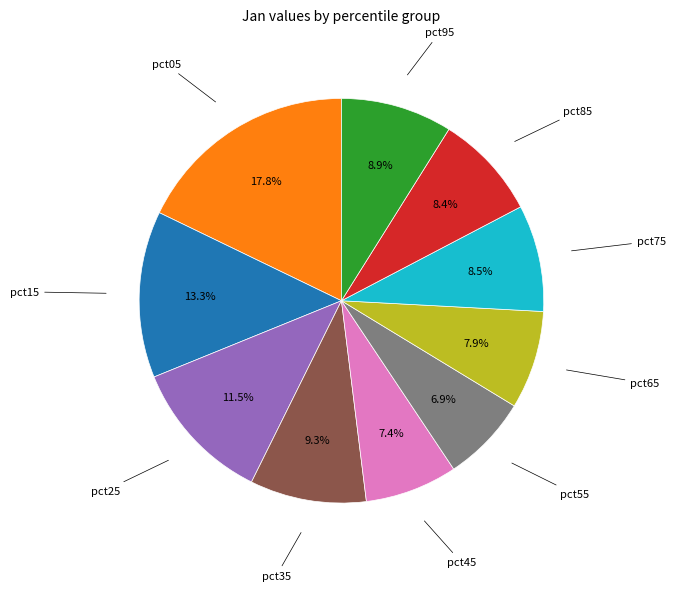

Is there a majority slice in this chart?

No